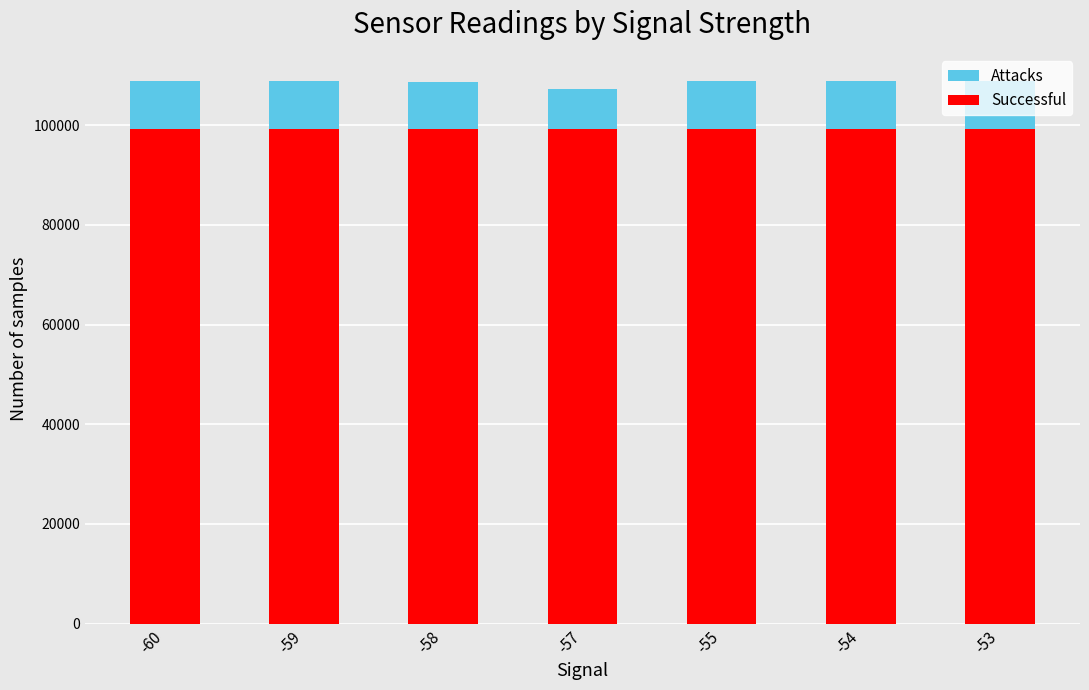

Where does the Successful series first go above 99301?

-59